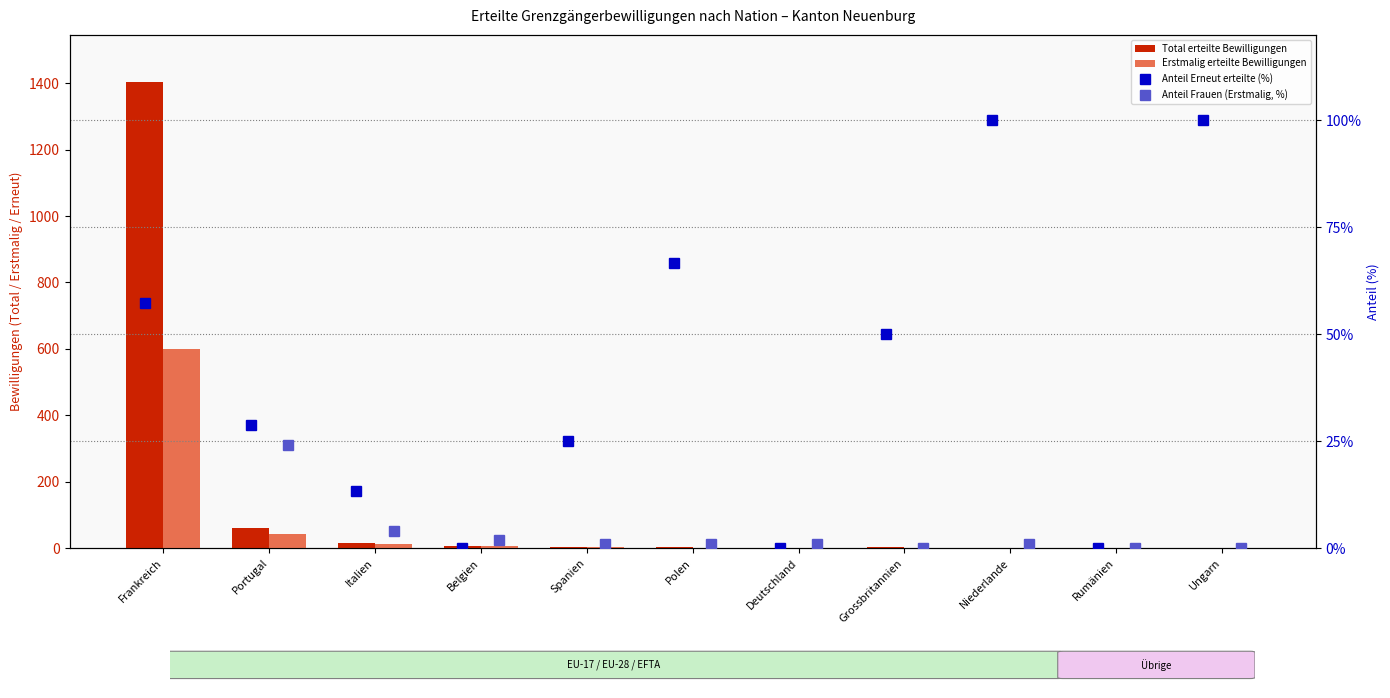

What are all the series names shown in the legend?

Total erteilte Bewilligungen, Erstmalig erteilte Bewilligungen, Anteil Erneut erteilte (%), Anteil Frauen (Erstmalig, %)